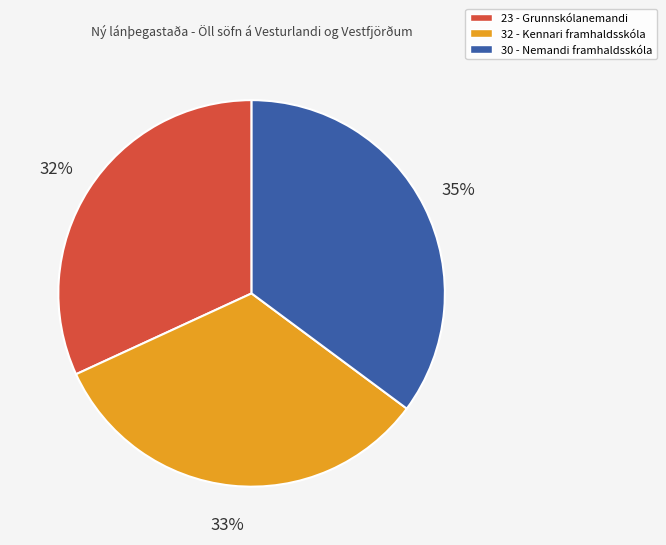

What is the smallest slice in the pie chart?

23 - Grunnskólanemandi